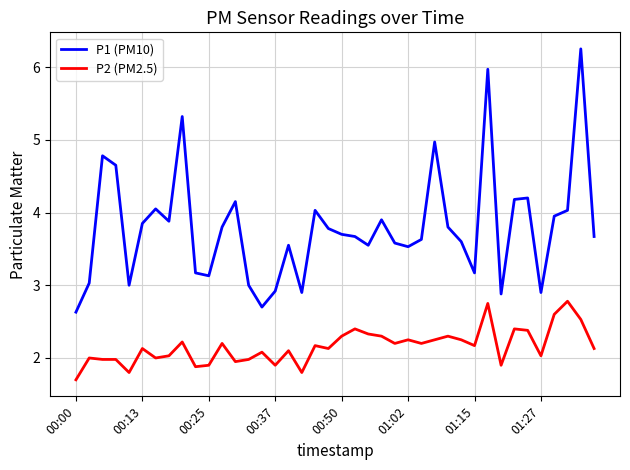

What is the difference between the maximum and minimum values in the P1 (PM10) series?

3.6